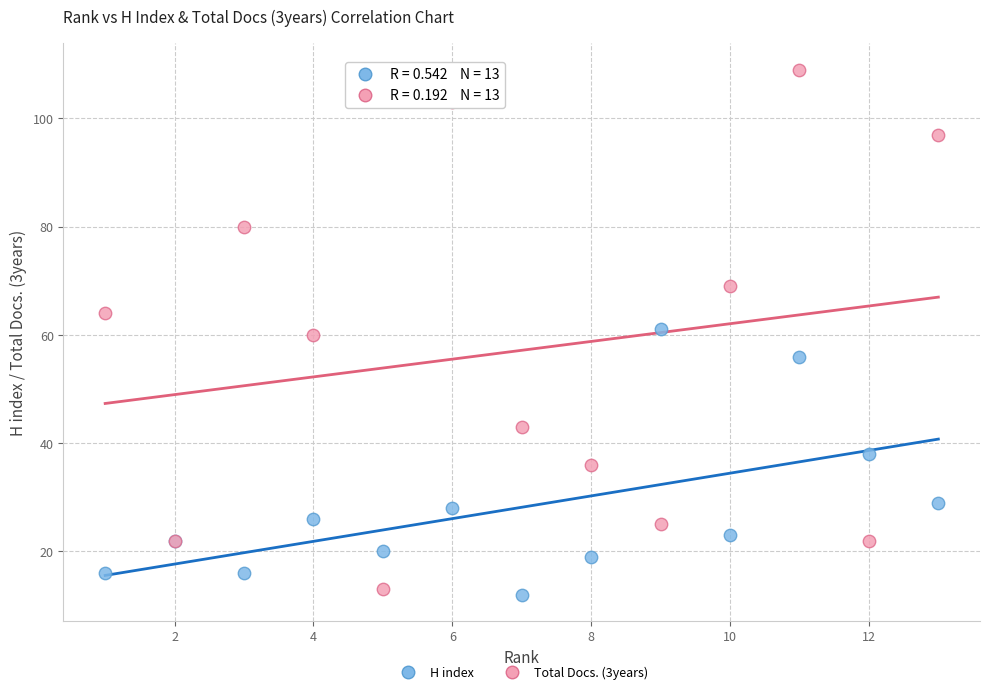

What are all the series names shown in the legend?

H index, Total Docs. (3years)